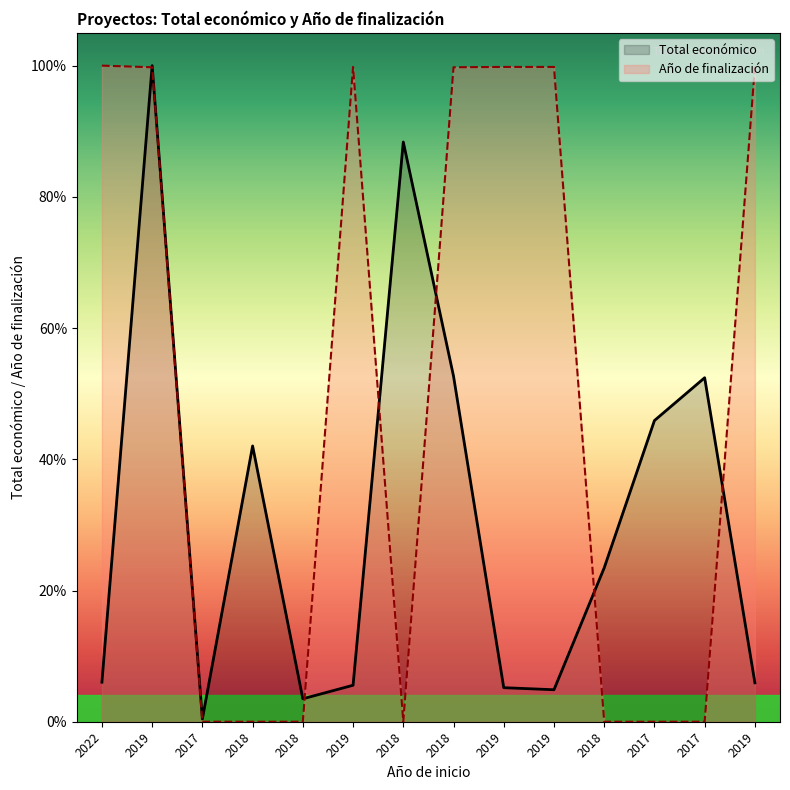

True or false: Año de finalización and Total económico intersect in this chart.

True